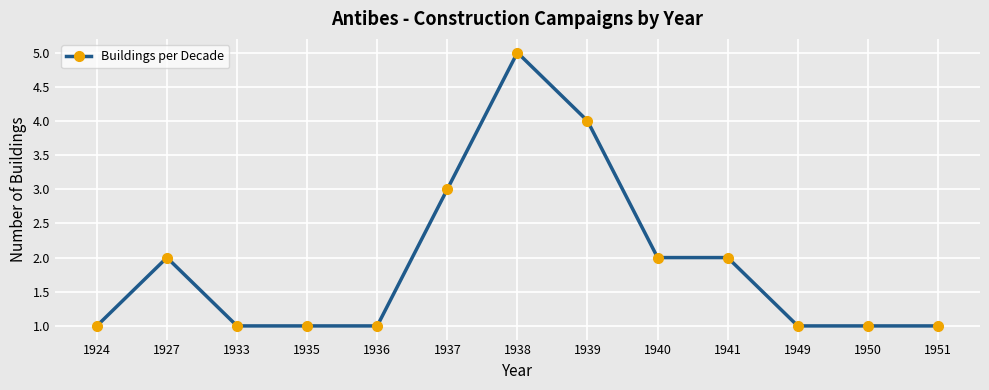

Reading right to left, extract all data points from this chart.

1	1	1	2	2	4	5	3	1	1	1	2	1